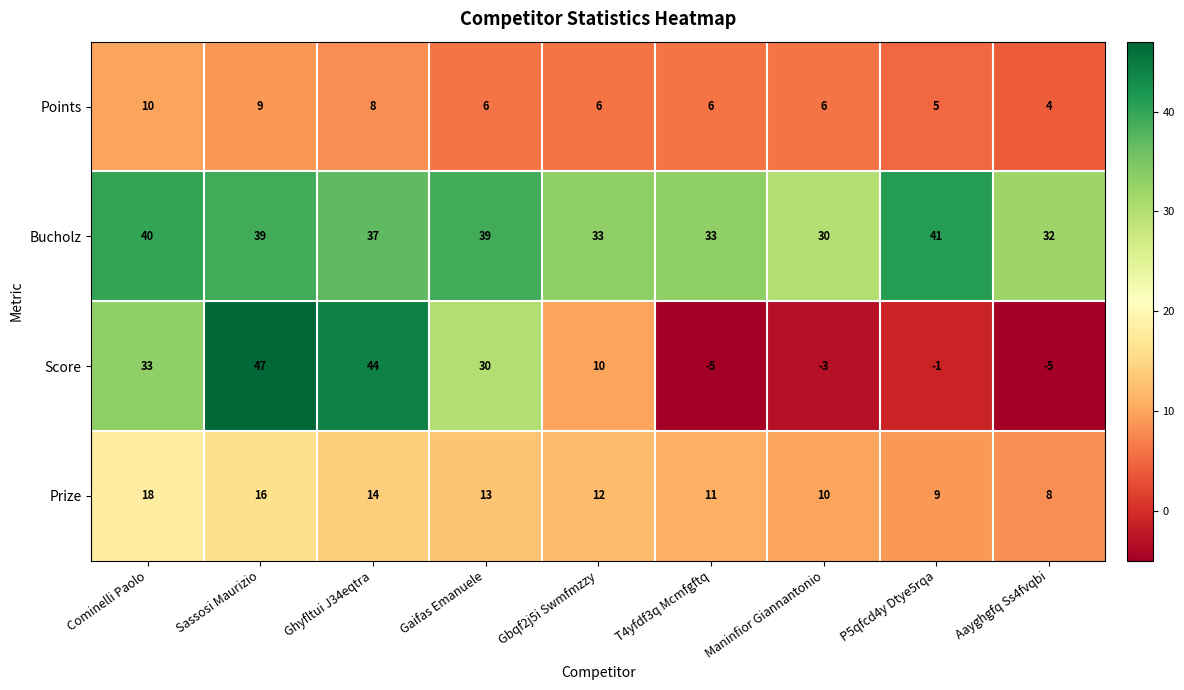

Which series has the largest range (max minus min)?

Score